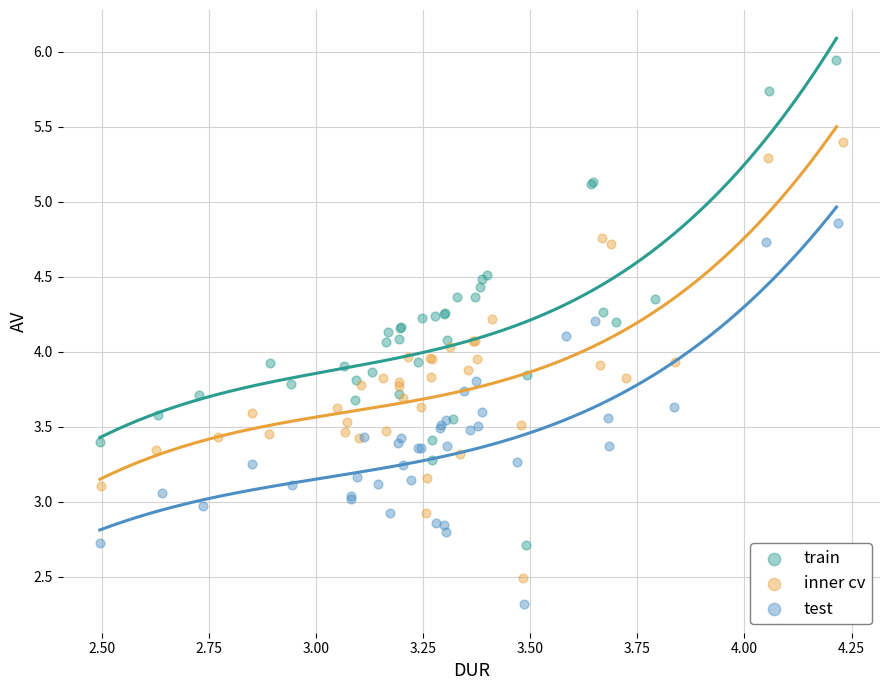

What are all the series names shown in the legend?

train, inner cv, test